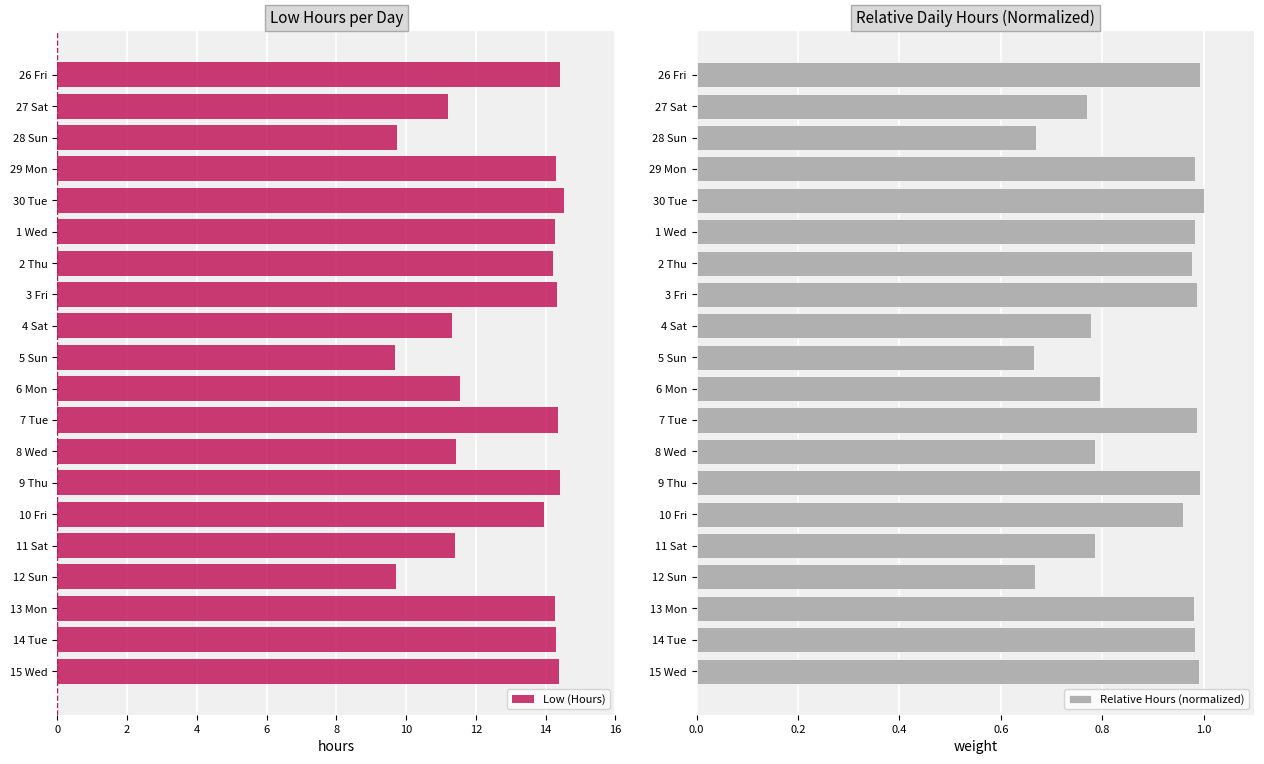

What is the difference between the maximum and minimum values in the Low (Hours) series?

4.9